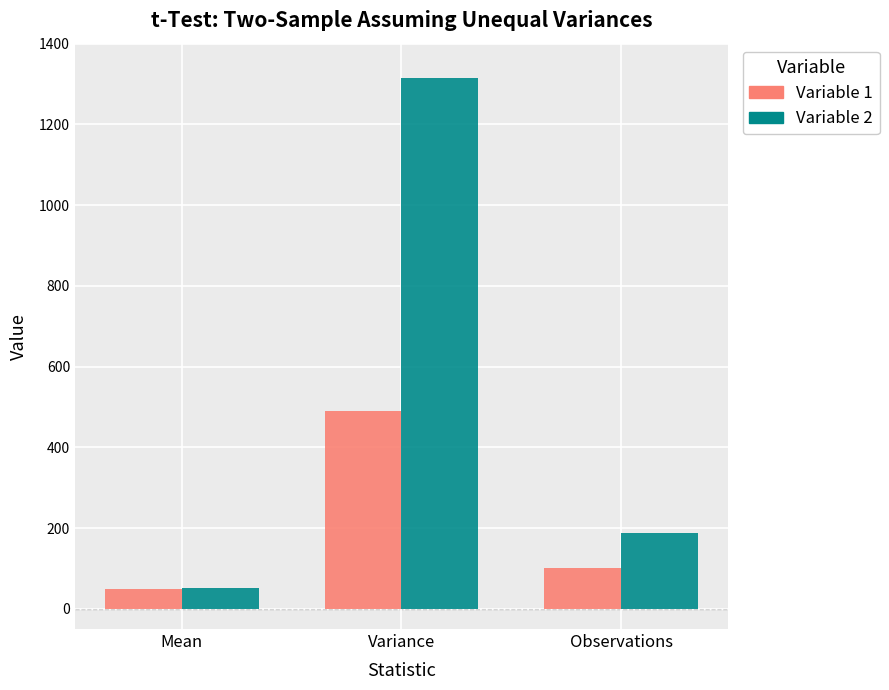

What is the label of the 2nd bar from the left?

Variance